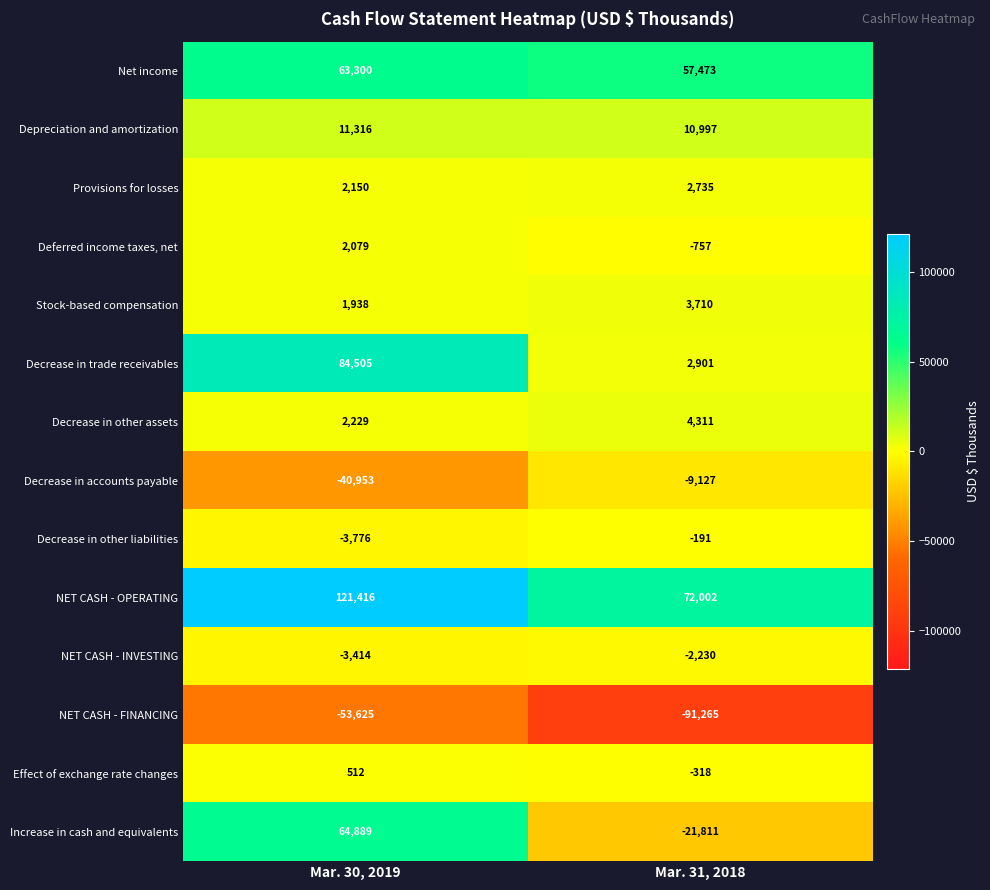

Is the value of Increase in cash and equivalents at Mar. 31, 2018 greater than the value of NET CASH - FINANCING at Mar. 31, 2018?

Yes